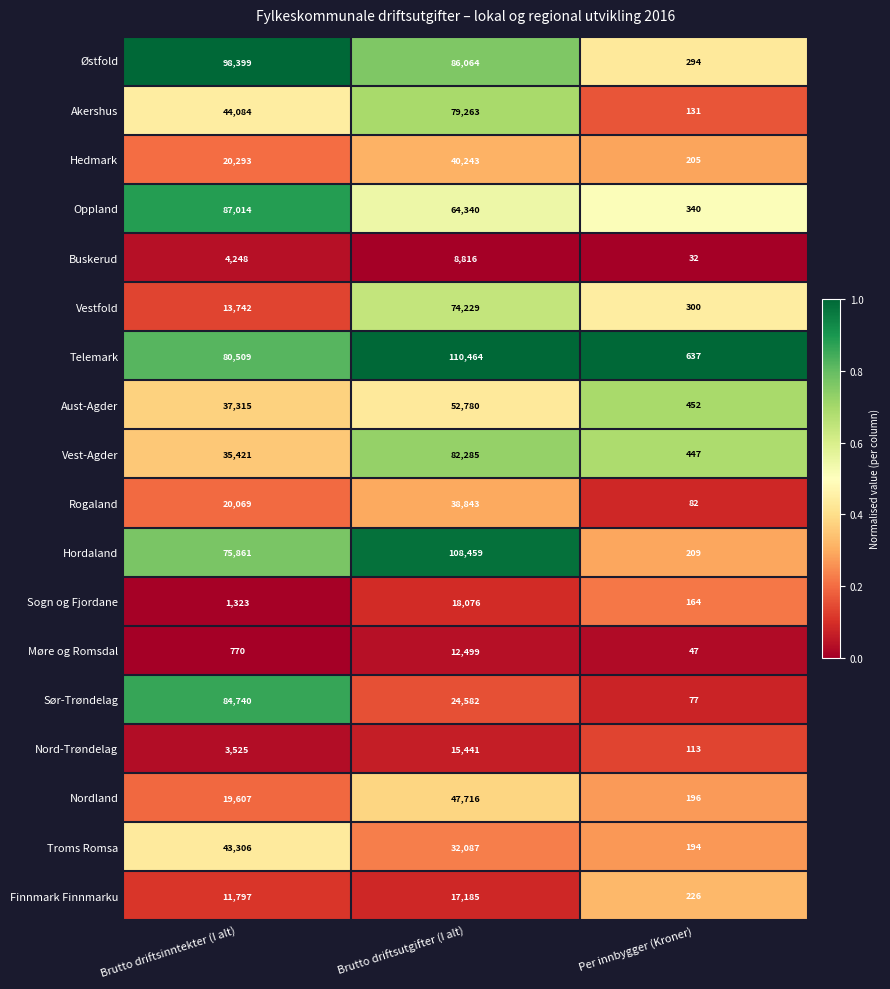

Which series has the largest range (max minus min)?

Telemark